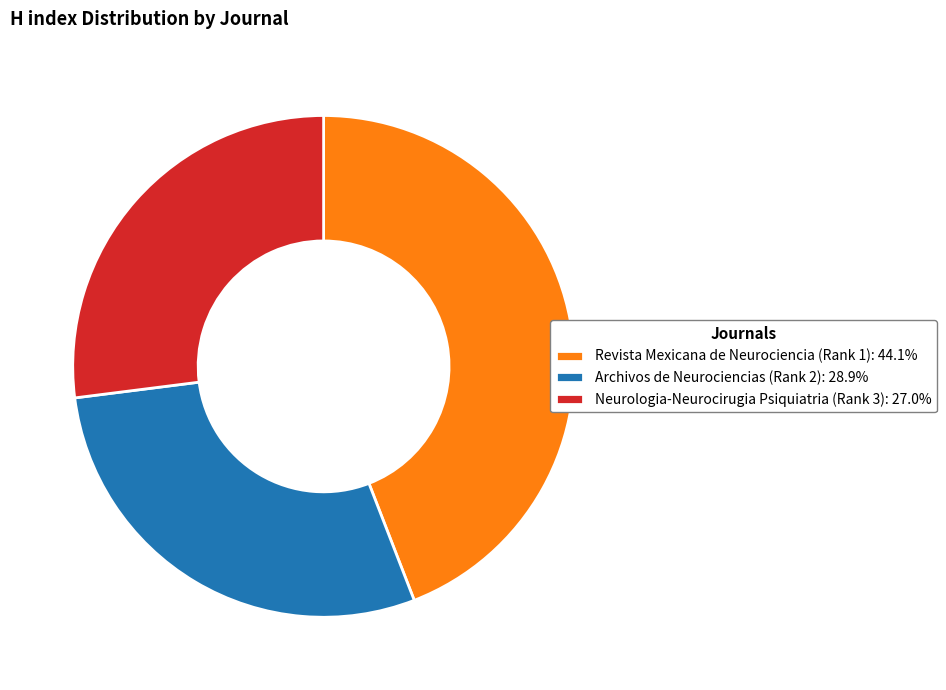

Rank the categories by value from lowest to highest.

Neurologia-Neurocirugia Psiquiatria (Rank 3), Archivos de Neurociencias (Rank 2), Revista Mexicana de Neurociencia (Rank 1)